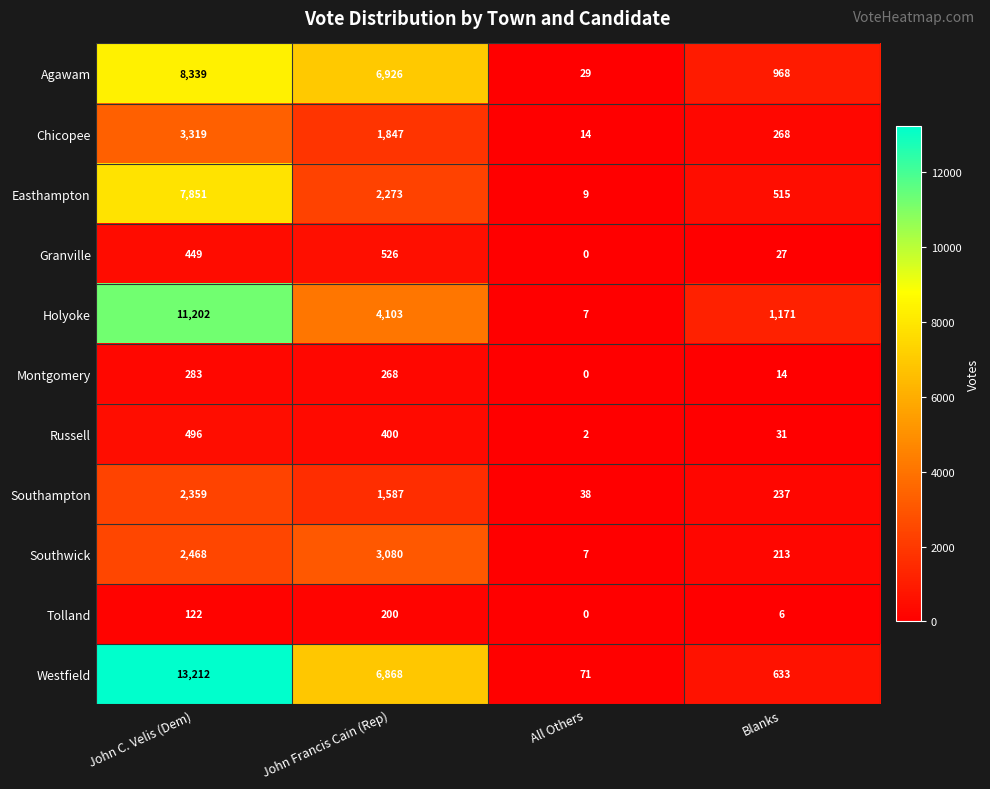

What is the spread (max minus min) of values at All Others?

71